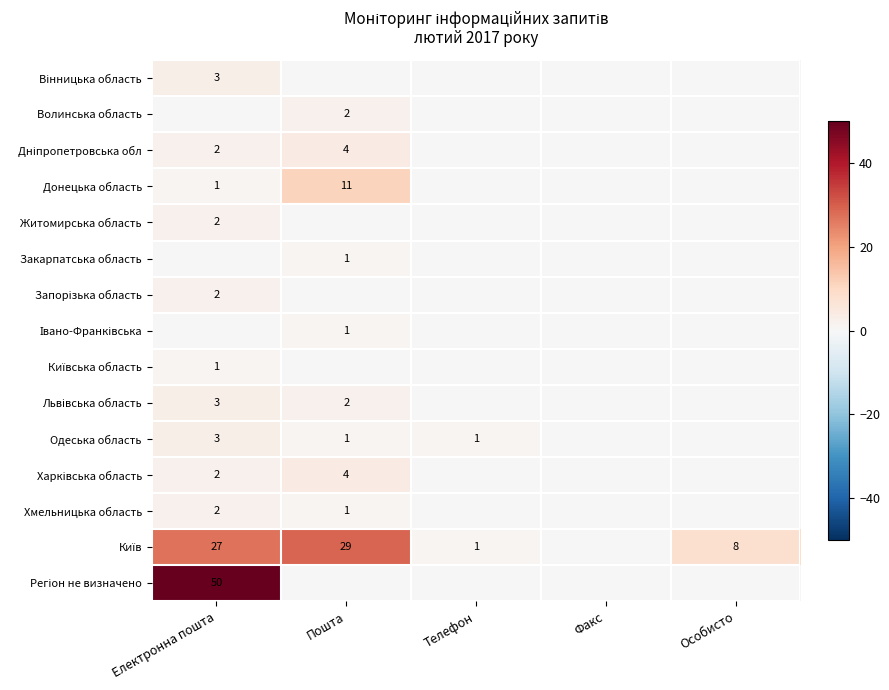

Count the Вінницька область values in the range 0 to 1.

4